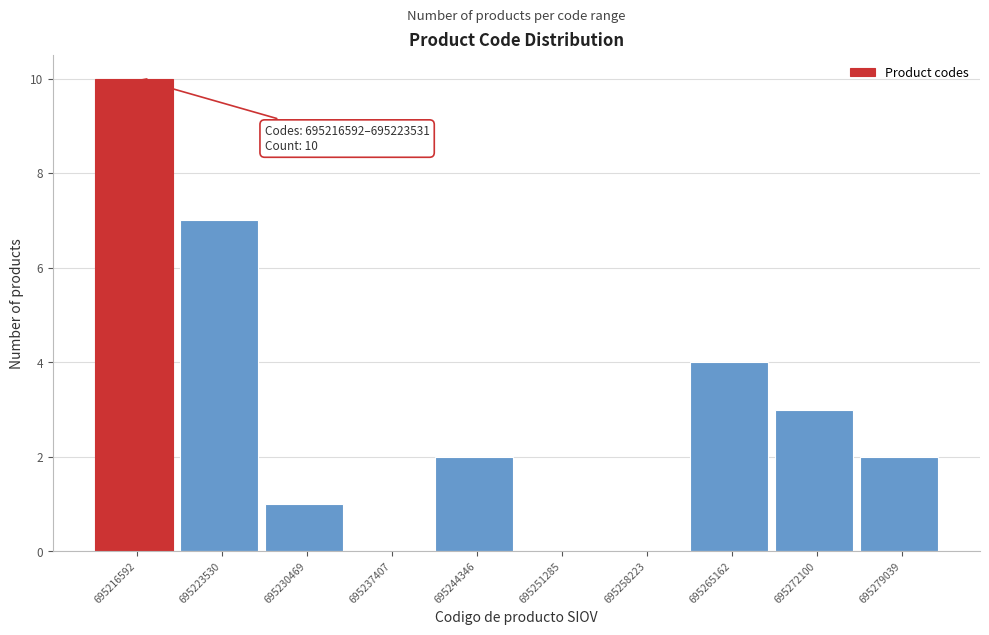

Reading right to left, what are all the values shown in this chart?

695279039=2	695272100=3	695265162=4	695258223=0	695251285=0	695244346=2	695237407=0	695230469=1	695223530=7	695216592=10